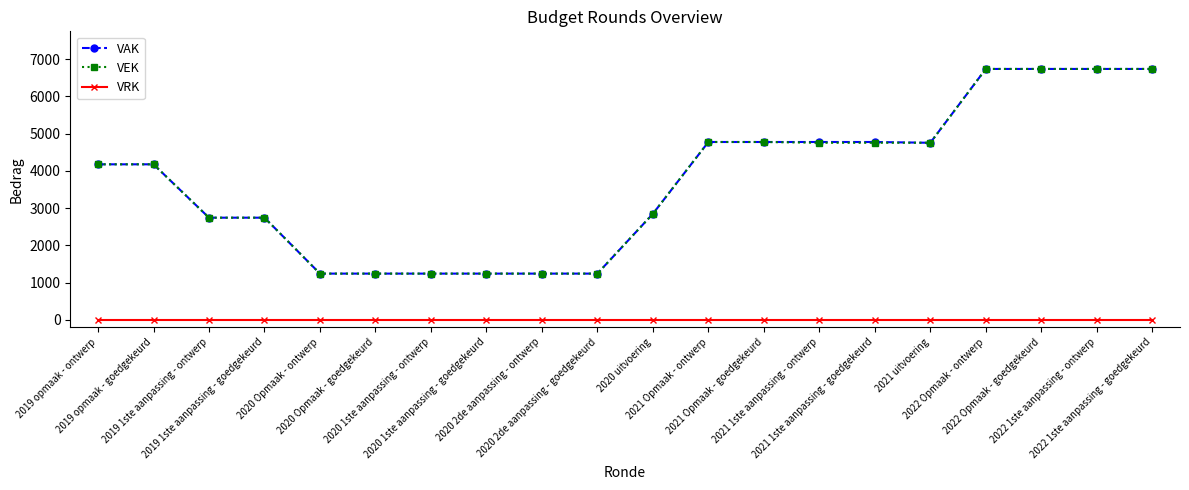

At how many categories does at least one series exceed 170?

20